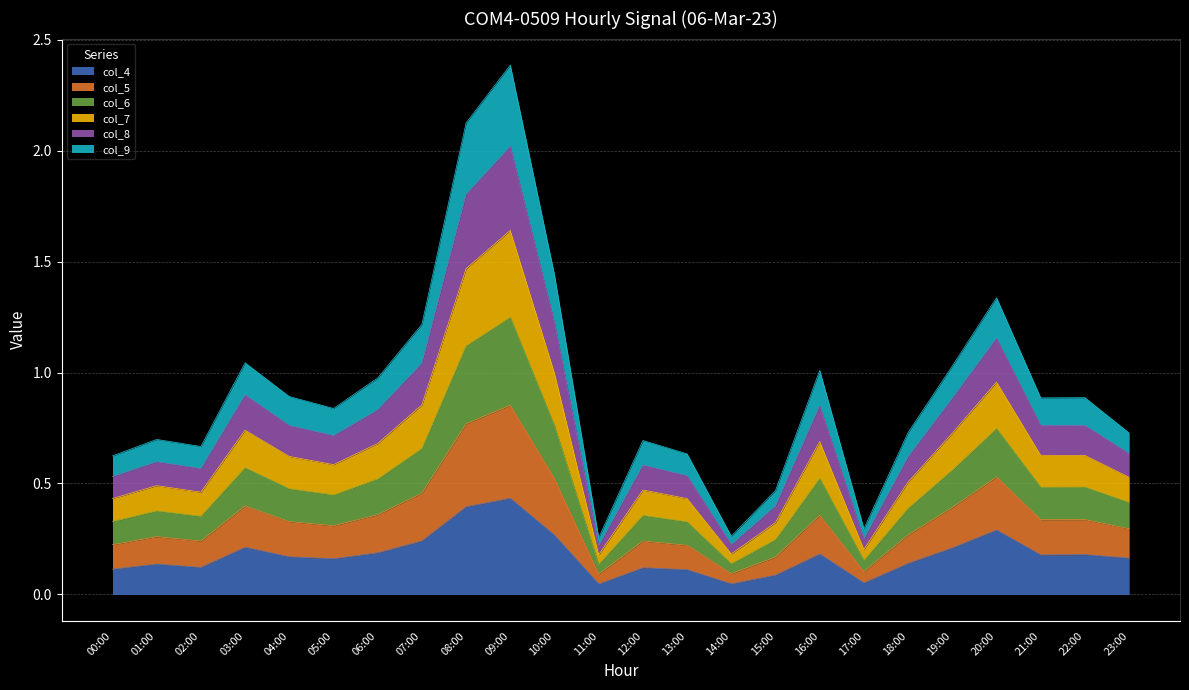

What is the total value across all series at 07:00?

1.2